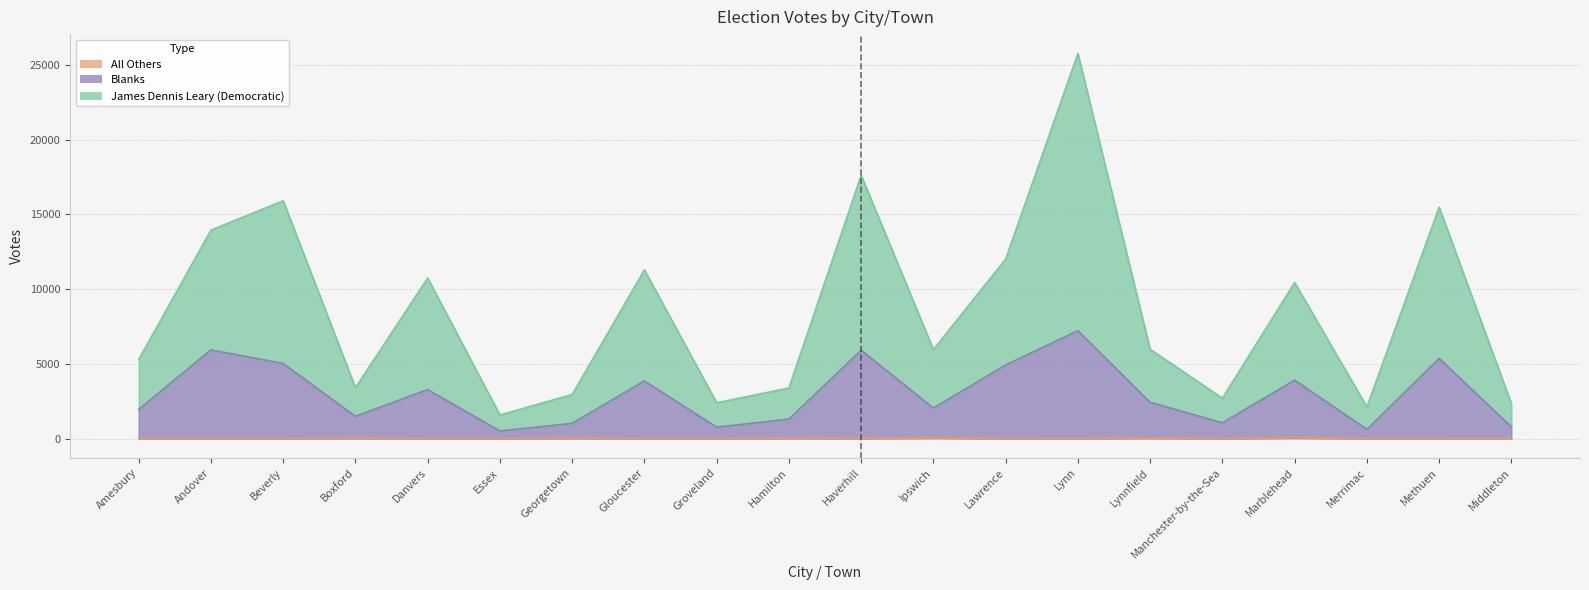

The value of Blanks at Marblehead is 3913. True or false?

True